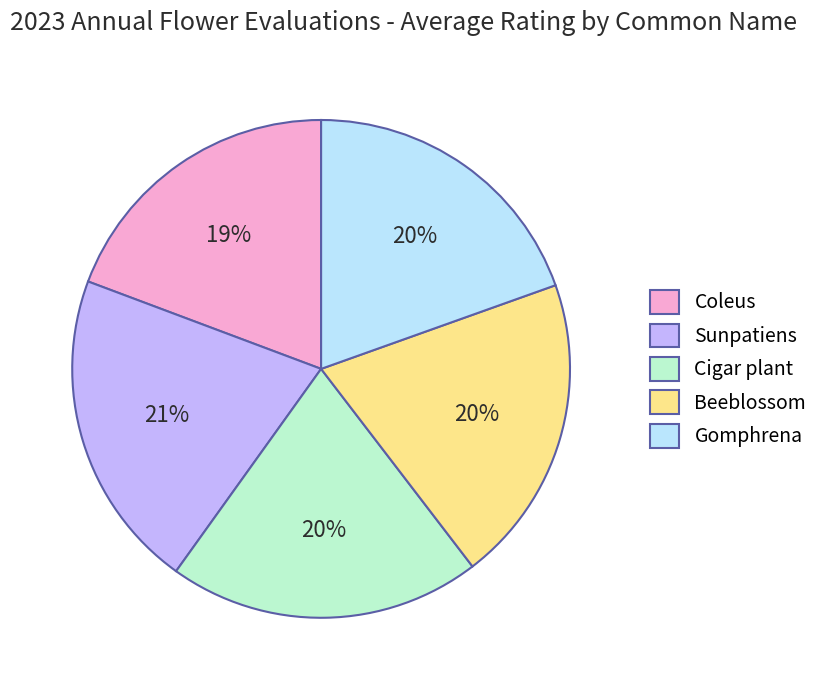

Which slice is the largest?

Sunpatiens